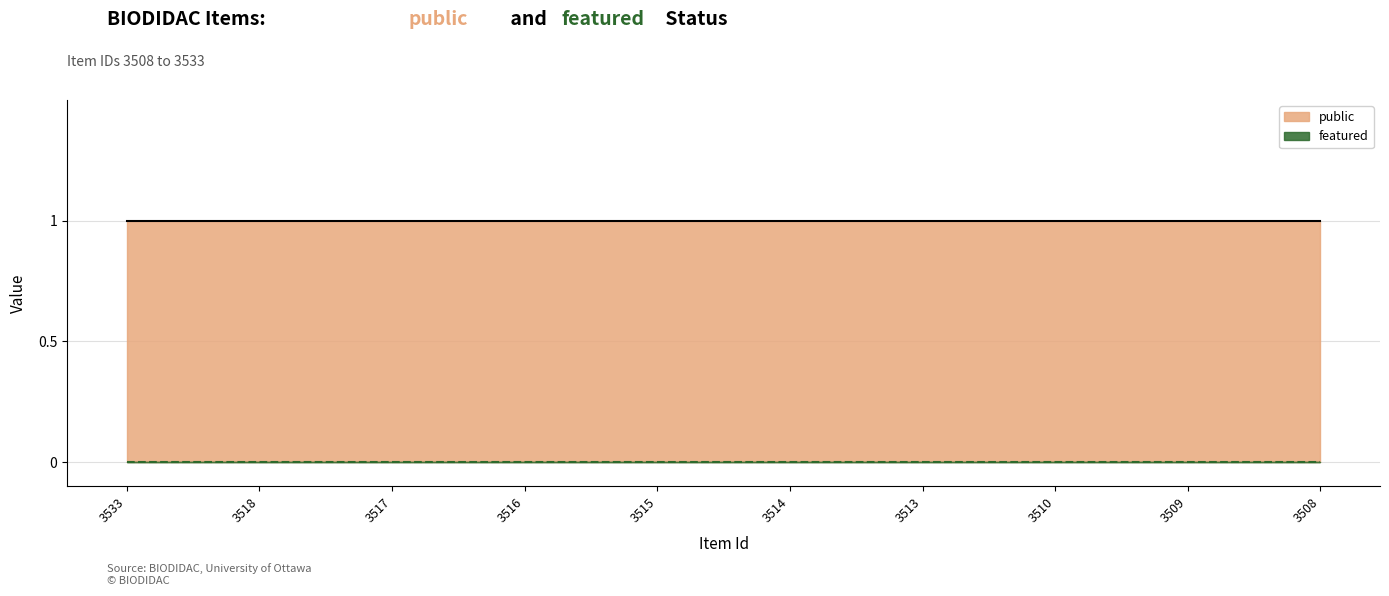

At which category is the sum across all series the highest?

3533